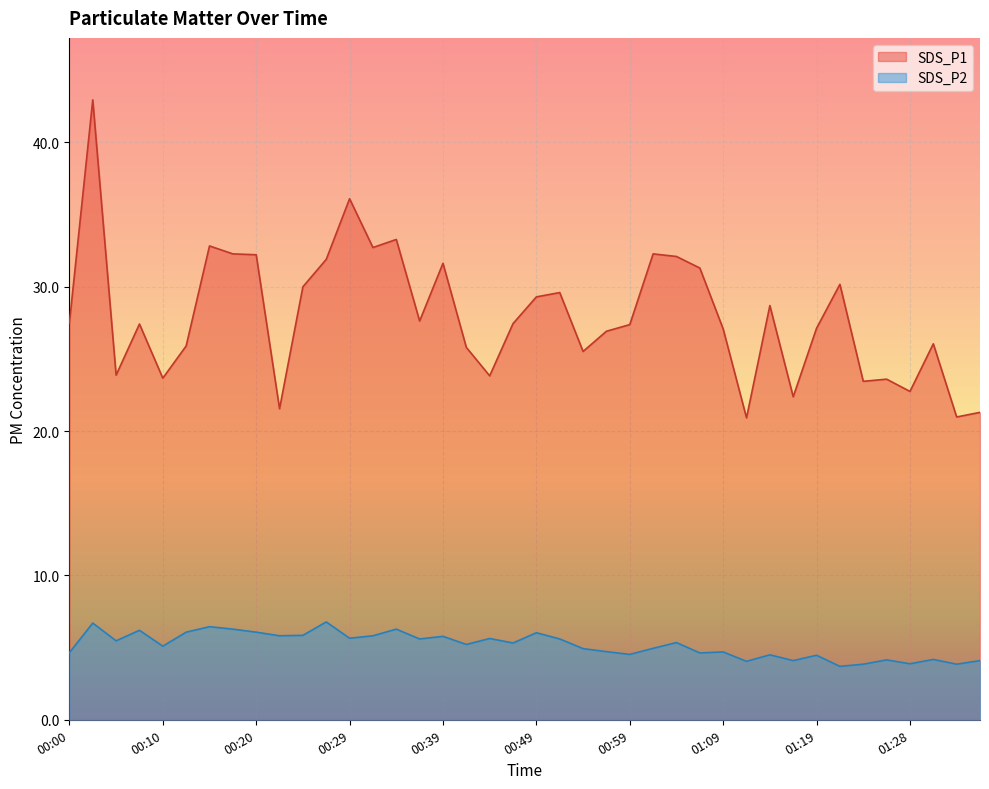

At which category is the sum across all series the highest?

00:02